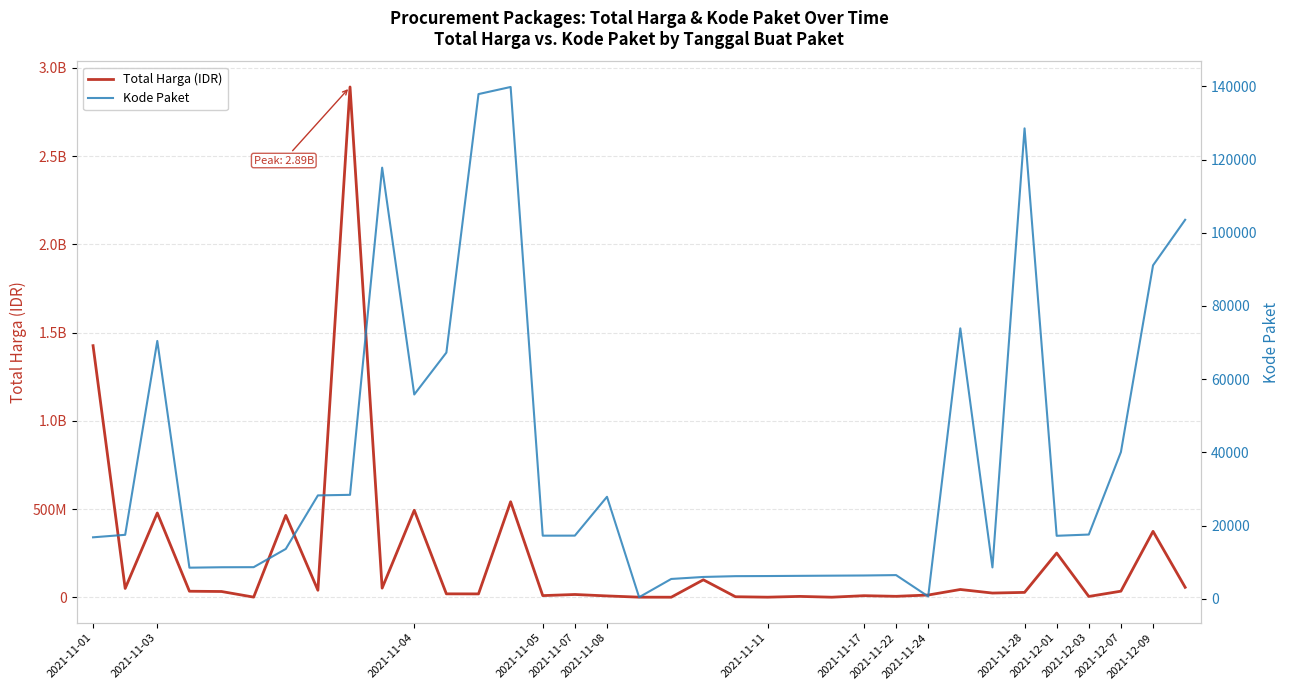

What is the maximum value shown in the chart?

2892122000